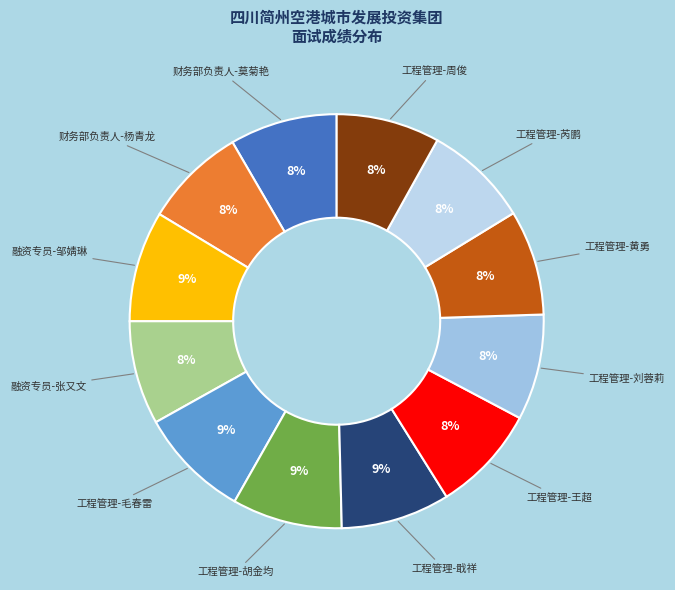

How many slices are in this pie chart?

12